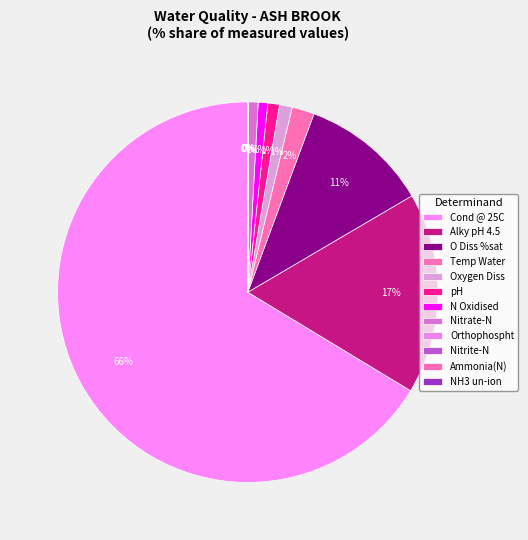

What is the majority slice?

Cond @ 25C